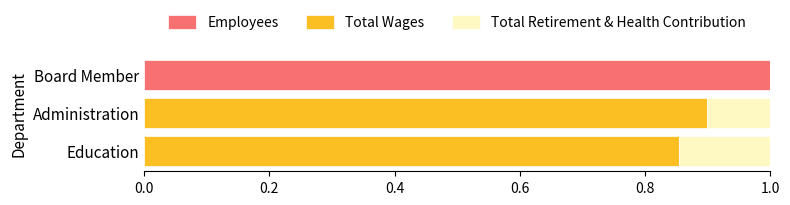

What is the maximum value for Employees?

1.0